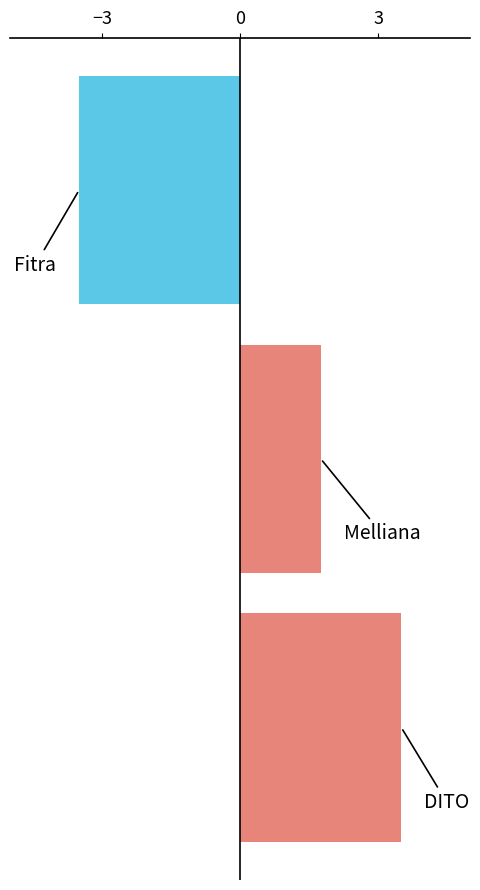

What is the smallest value displayed?

-3.5